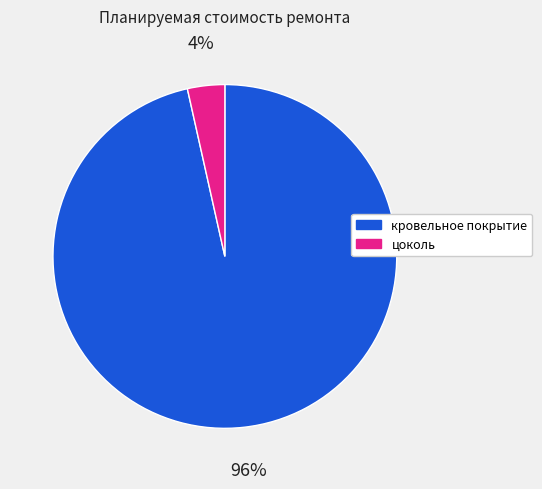

Does цоколь represent more than half of the total?

No